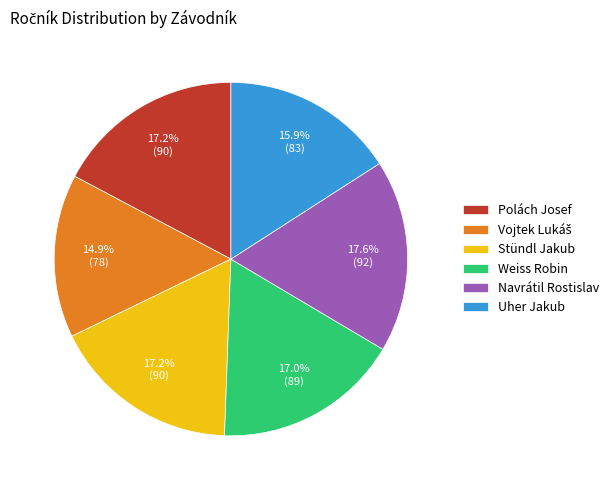

What is the ratio of the value at Weiss Robin to the value at Polách Josef?

1.0